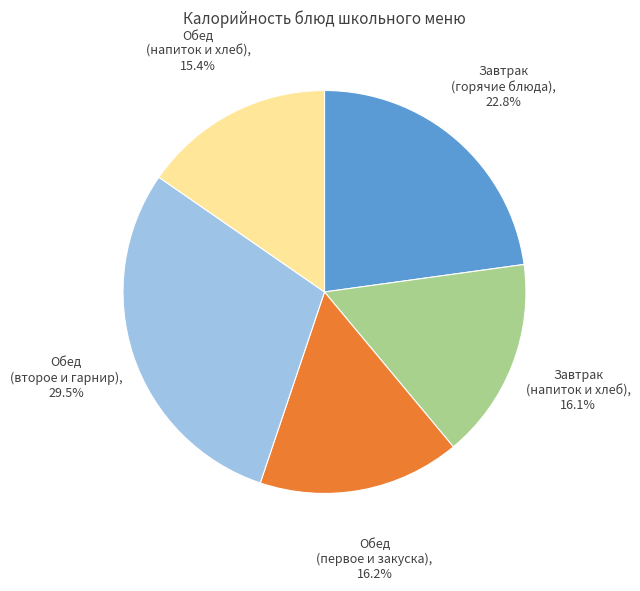

Does any single category account for the majority?

No